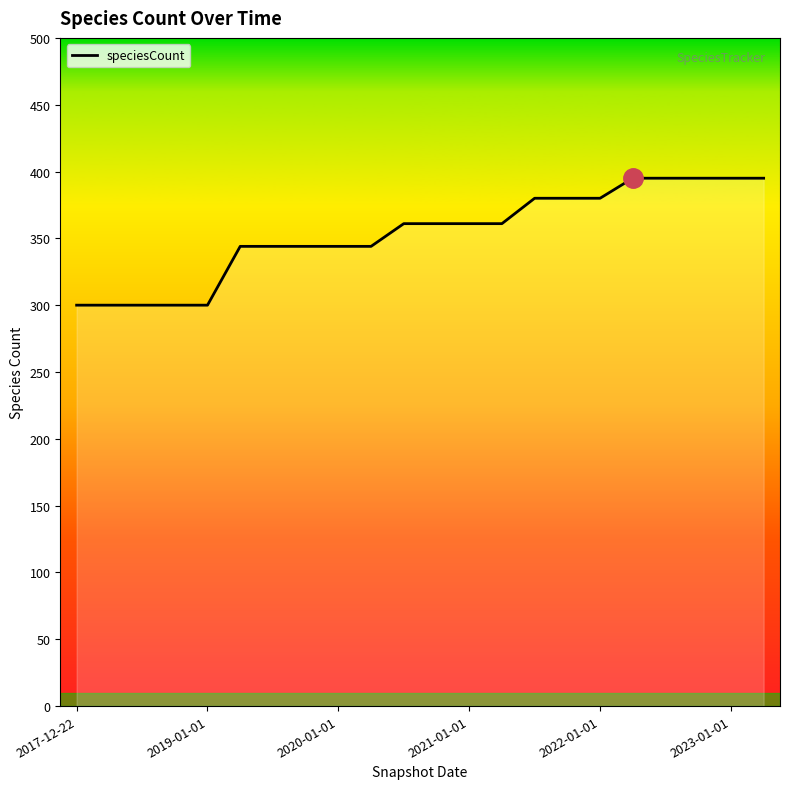

What is the difference between the maximum and minimum values?

95